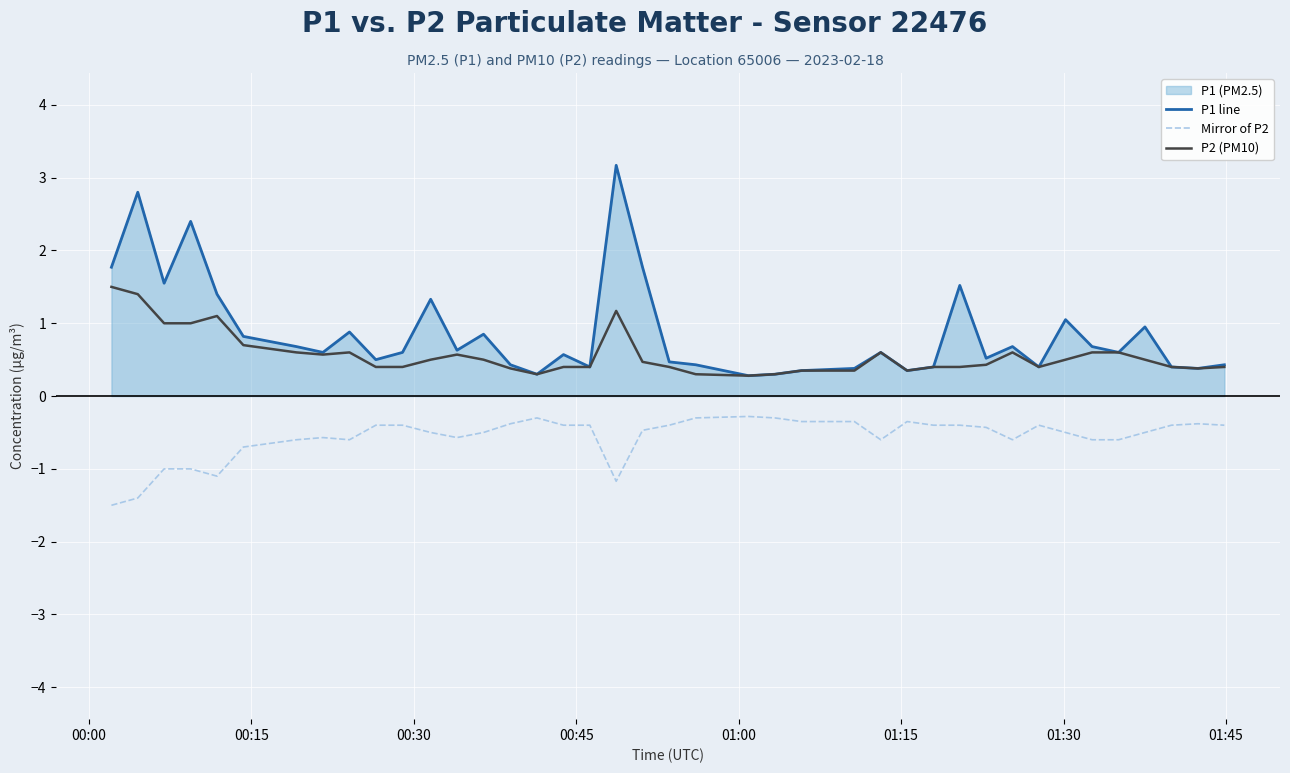

Rank the series by their maximum value, from highest to lowest.

P1 line, P2 (PM10), Mirror of P2